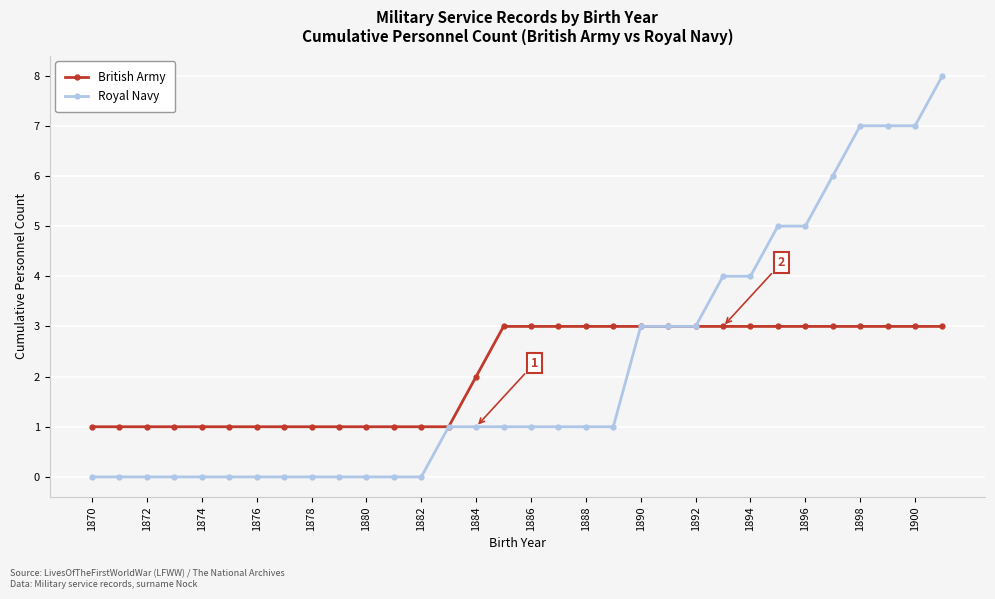

What is the maximum value for Royal Navy?

8